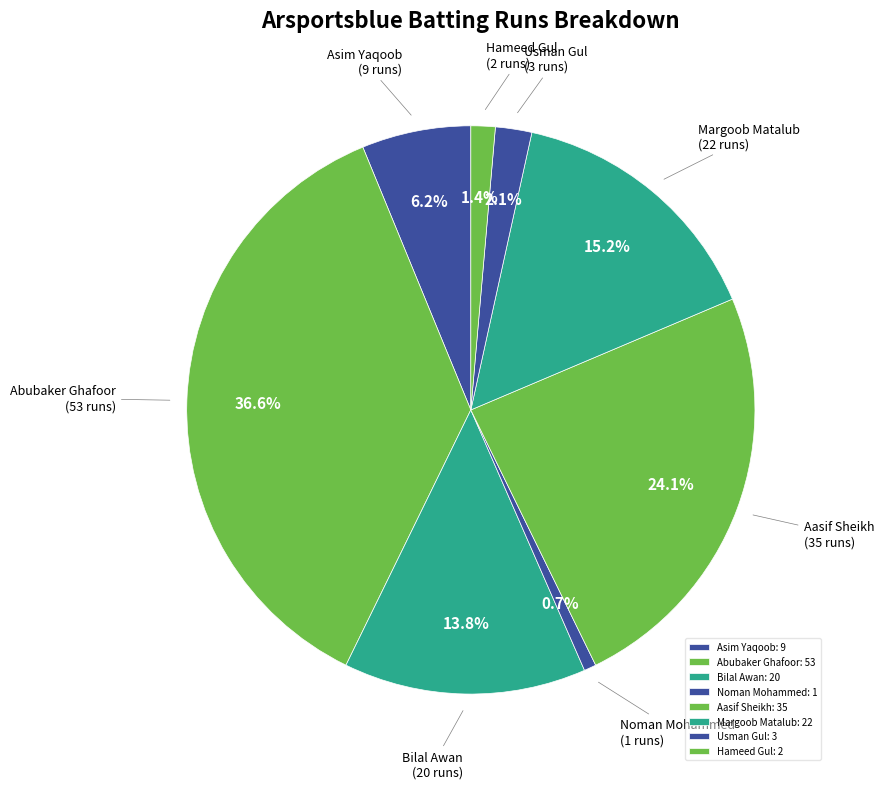

Does any single category account for the majority?

No